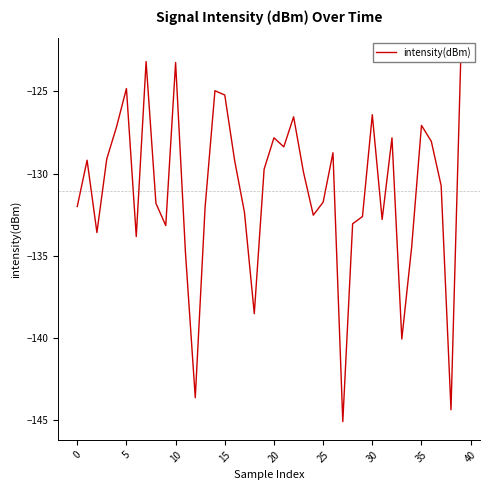

What is the sum of all values?

-5242.9